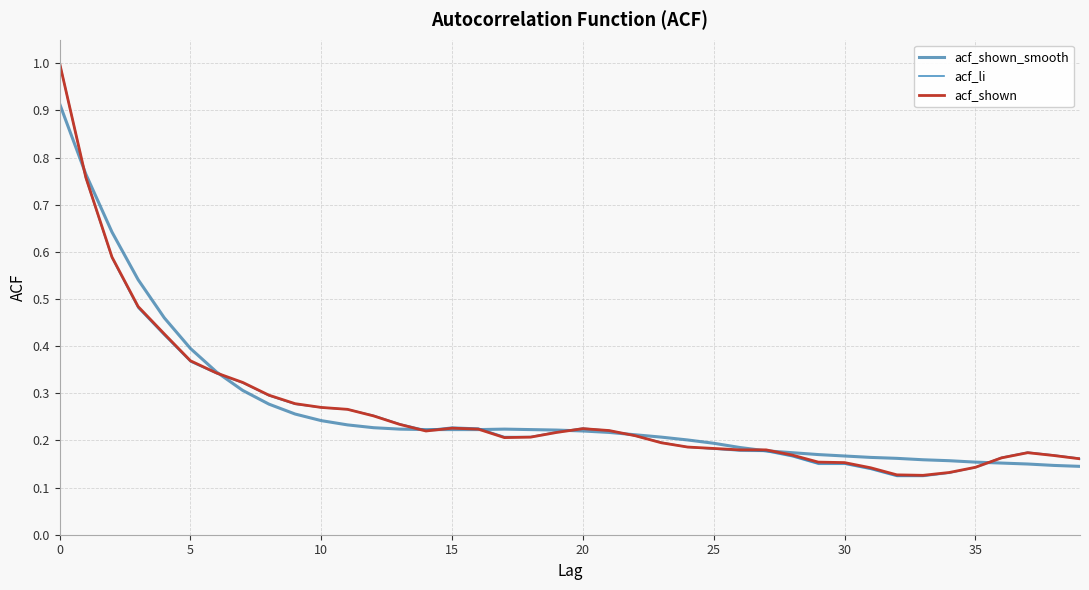

True or false: acf_shown_smooth and acf_shown intersect in this chart.

True